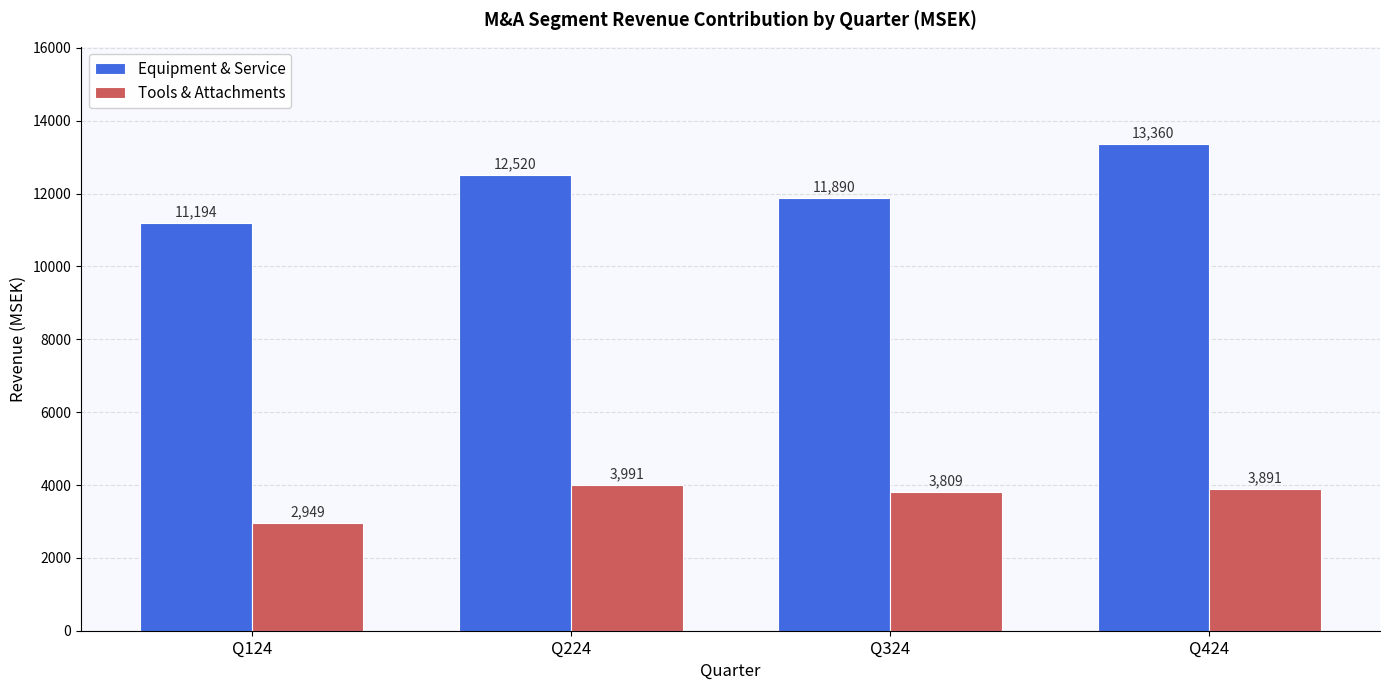

How many series are shown in this chart?

2